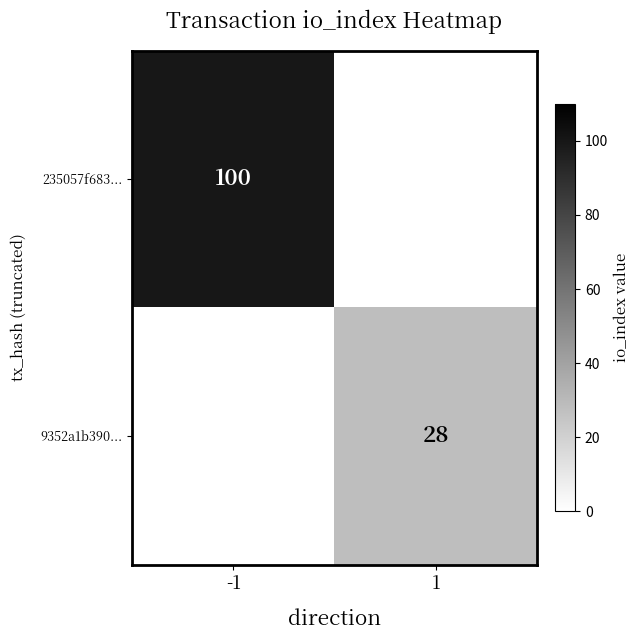

Is it true that 235057f683... equals 100 at -1?

True